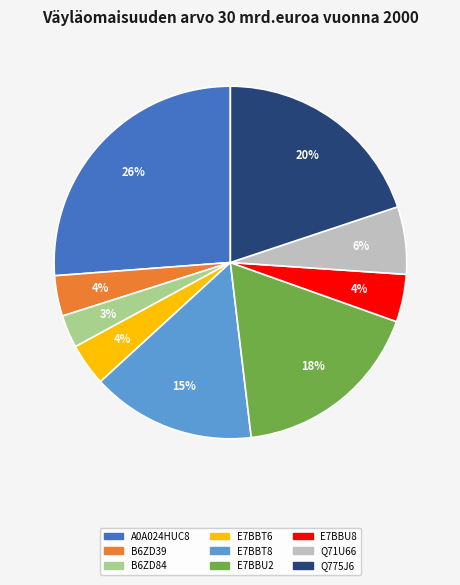

To the nearest percent, what is the average slice percentage?

11%